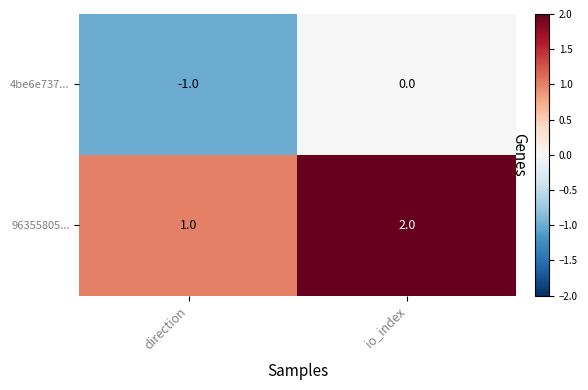

At which label is 4be6e737... closest to 0?

io_index